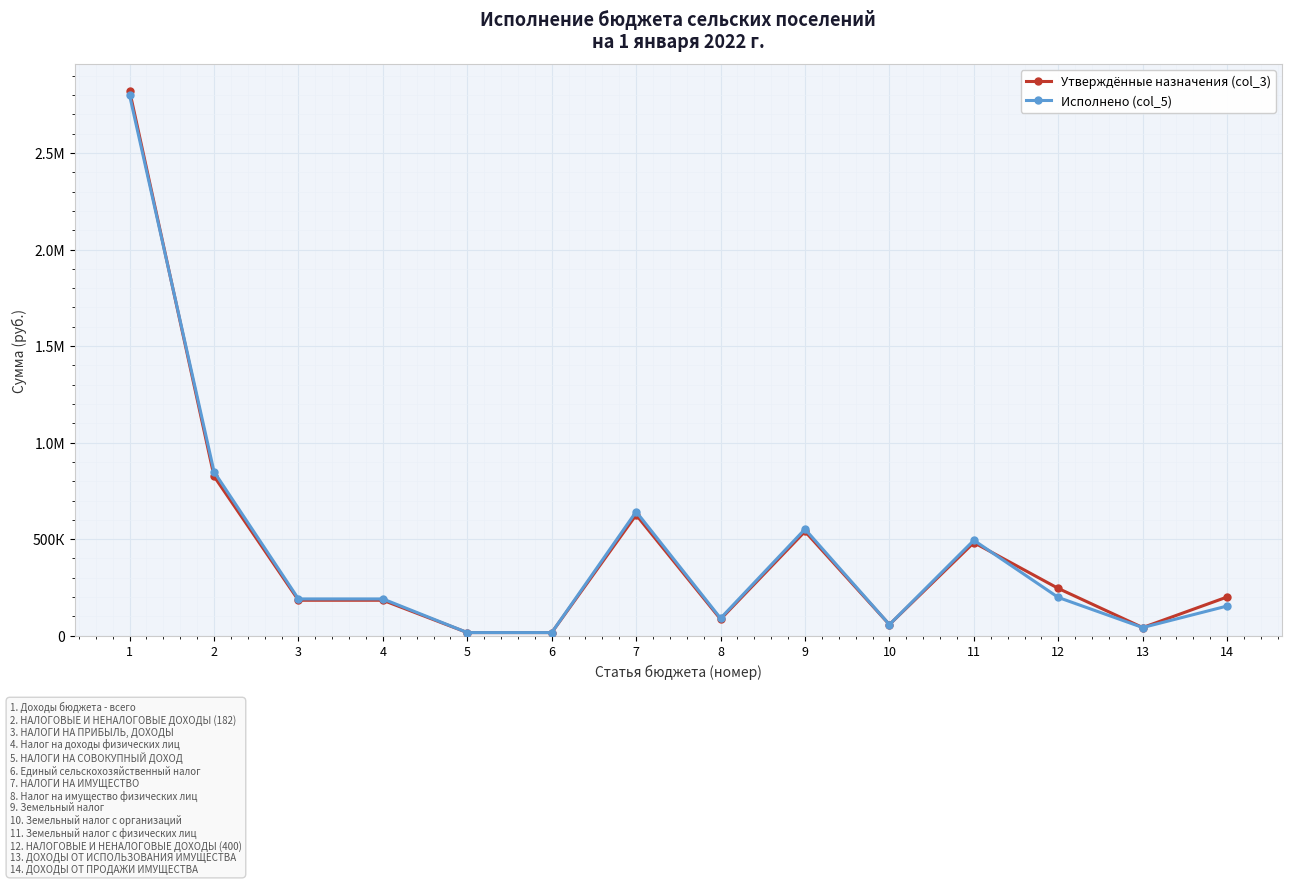

What are all the series names shown in the legend?

Утверждённые назначения (col_3), Исполнено (col_5)